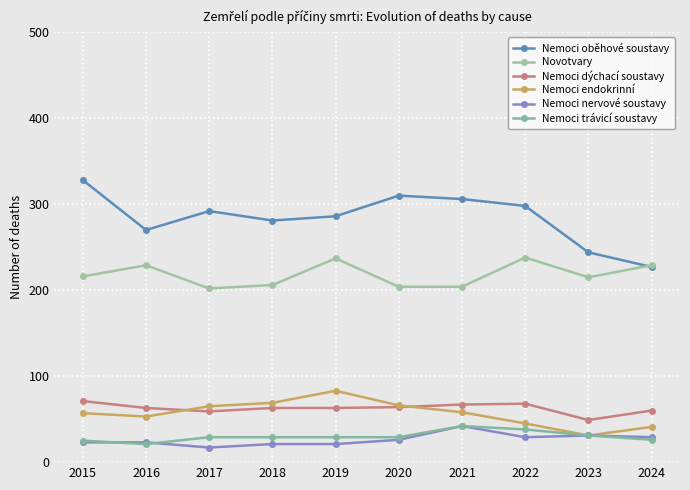

Which label corresponds to the largest value in the chart?

2015